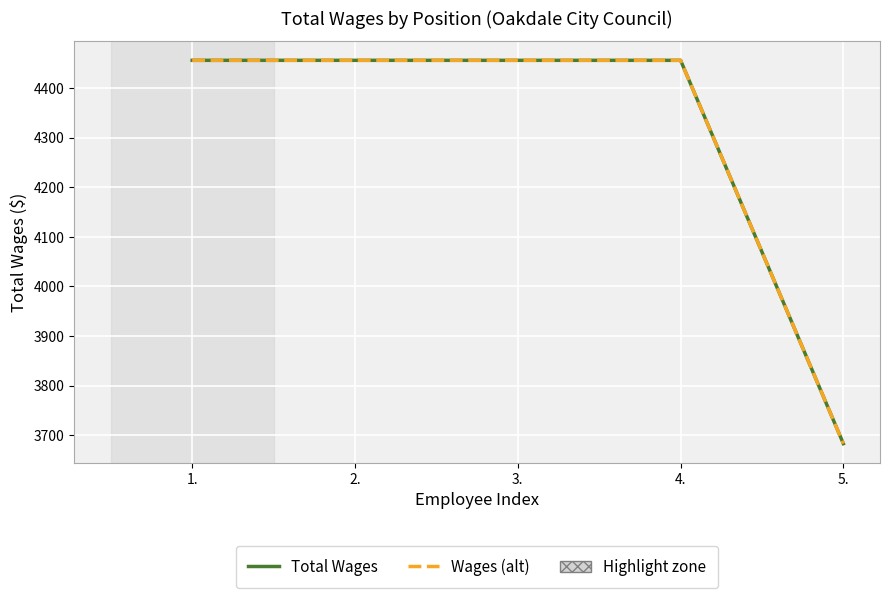

Which series has the widest spread of values?

Total Wages